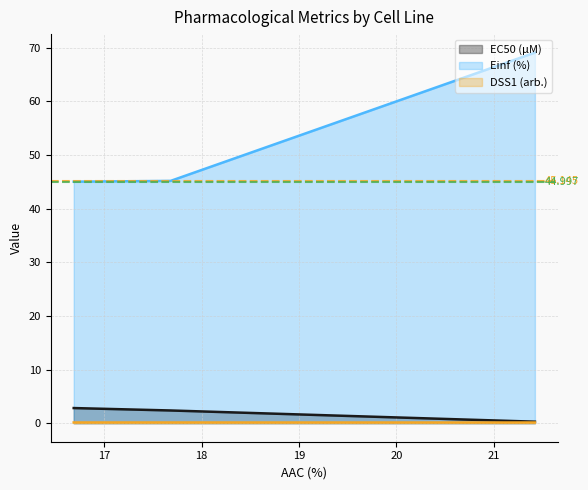

Count the number of categories in the chart.

3